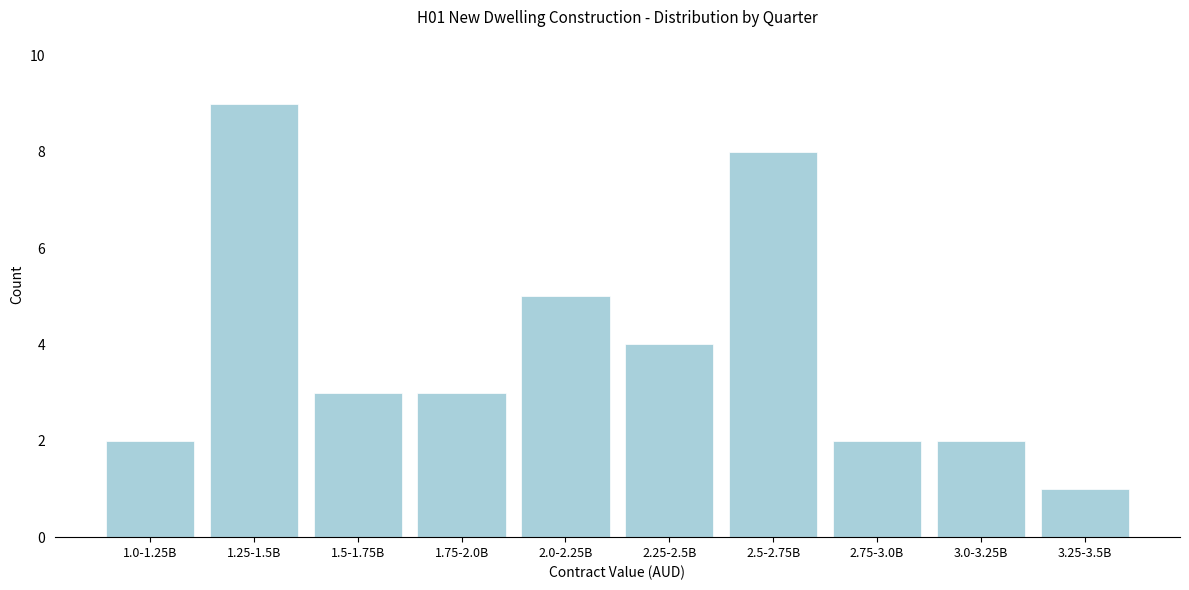

Reading right to left, extract all data points from this chart.

3.25-3.5B=1	3.0-3.25B=2	2.75-3.0B=2	2.5-2.75B=8	2.25-2.5B=4	2.0-2.25B=5	1.75-2.0B=3	1.5-1.75B=3	1.25-1.5B=9	1.0-1.25B=2